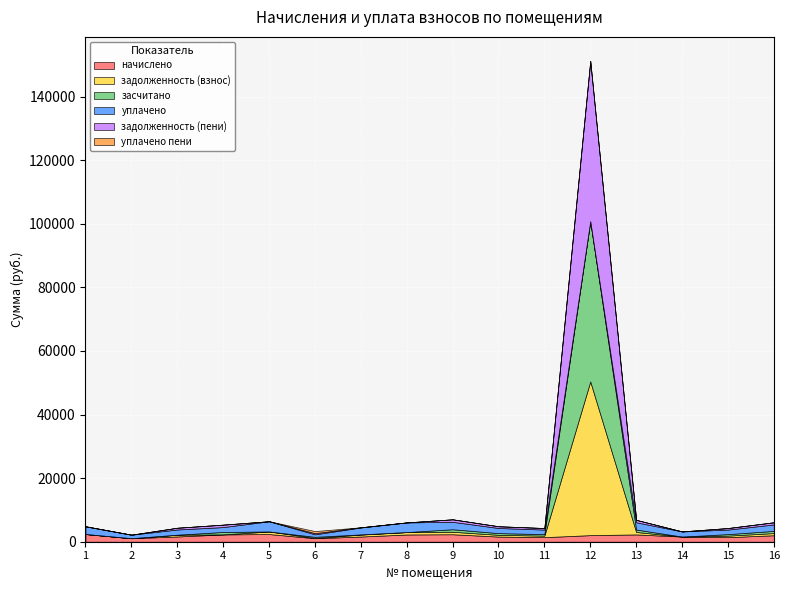

Reading right to left, transcribe all the data shown in this chart.

начислено: 16=2038.3	15=1433.4	14=1620.4	13=2294.9	12=2071.3	11=1433.4	10=1620.4	9=2349.9	8=2276.6	7=1631.4	6=1107.1	5=2415.9	4=2302.3	3=1649.7	2=1107.1	1=2426.9
задолженность (взнос): 16=679.4	15=477.8	14=0.0	13=765.0	12=48338.6	11=478.8	10=540.1	9=783.3	8=758.9	7=609.0	6=56.5	5=805.5	4=0.0	3=549.9	2=0.0	1=0.0
засчитано: 16=679.4	15=477.8	14=0.0	13=765.0	12=50409.9	11=477.8	10=540.1	9=783.3	8=0.0	7=60.8	6=369.0	5=0.2	4=767.5	3=0.0	2=0.0	1=0.0
уплачено: 16=2038.3	15=1433.4	14=1620.4	13=2294.9	12=0.0	11=1434.4	10=1620.4	9=2349.9	8=3035.4	7=2179.6	6=794.5	5=3221.2	4=1534.8	3=1649.7	2=1107.1	1=2426.9
задолженность (пени): 16=679.4	15=477.8	14=0.0	13=765.0	12=50409.9	11=477.8	10=540.1	9=783.3	8=0.0	7=60.8	6=369.0	5=0.2	4=767.5	3=549.9	2=0.0	1=0.0
уплачено пени: 16=0.0	15=0.0	14=0.0	13=0.0	12=0.0	11=0.0	10=0.0	9=0.0	8=0.0	7=0.0	6=649.1	5=0.0	4=0.0	3=0.0	2=0.0	1=0.0